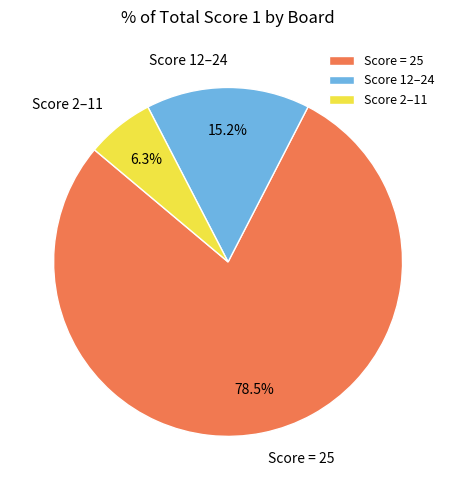

To the nearest percent, what is the average slice percentage?

33%